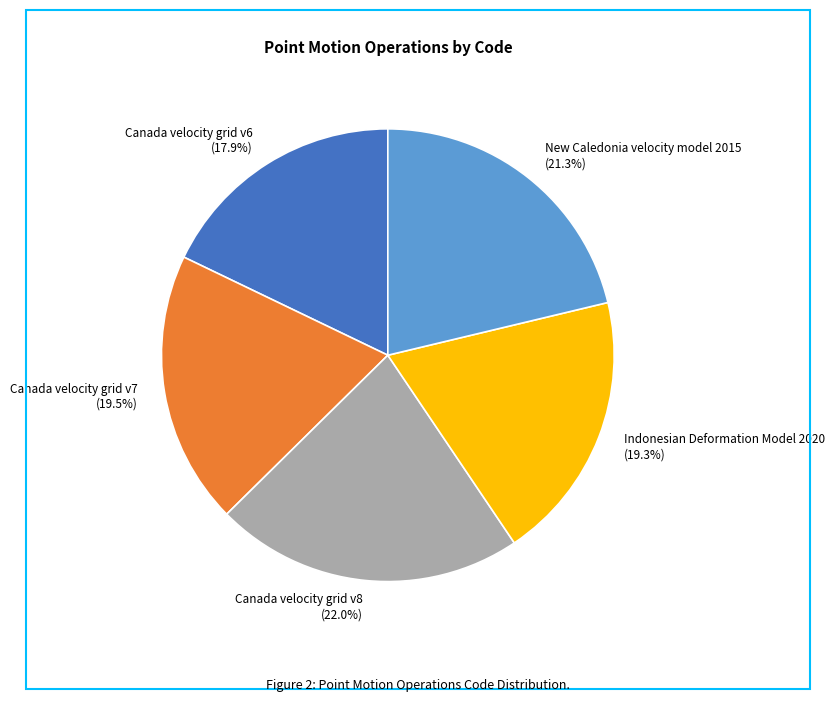

What is the ratio of the value at Canada velocity grid v6 to the value at Indonesian Deformation Model 2020?

0.9